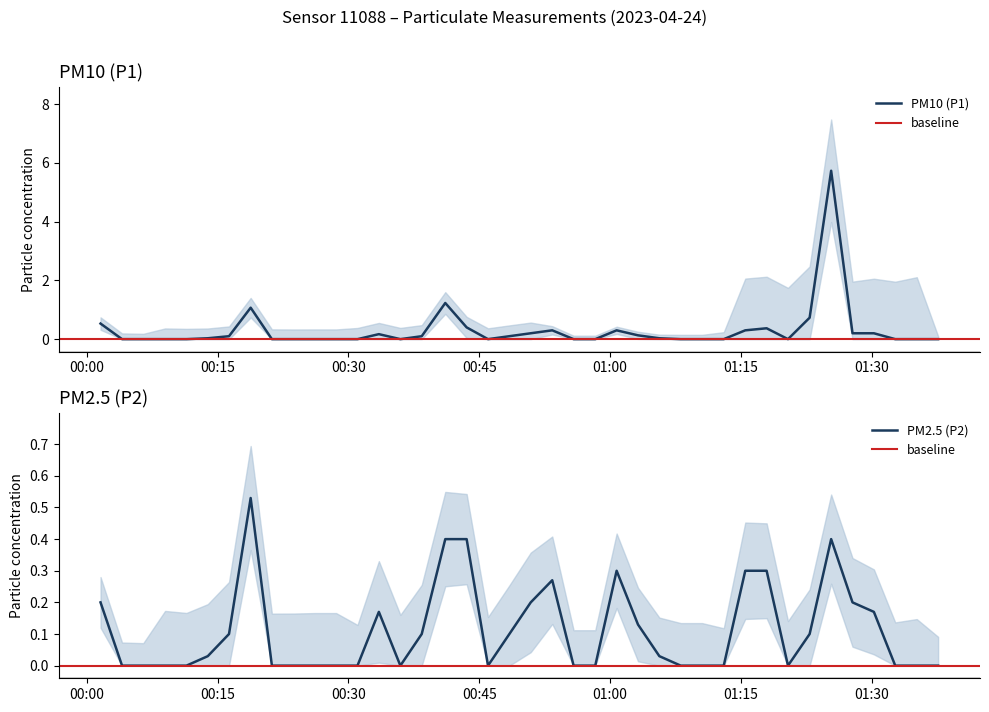

What is the value of the P1 point at the 22nd from the left?

0.3